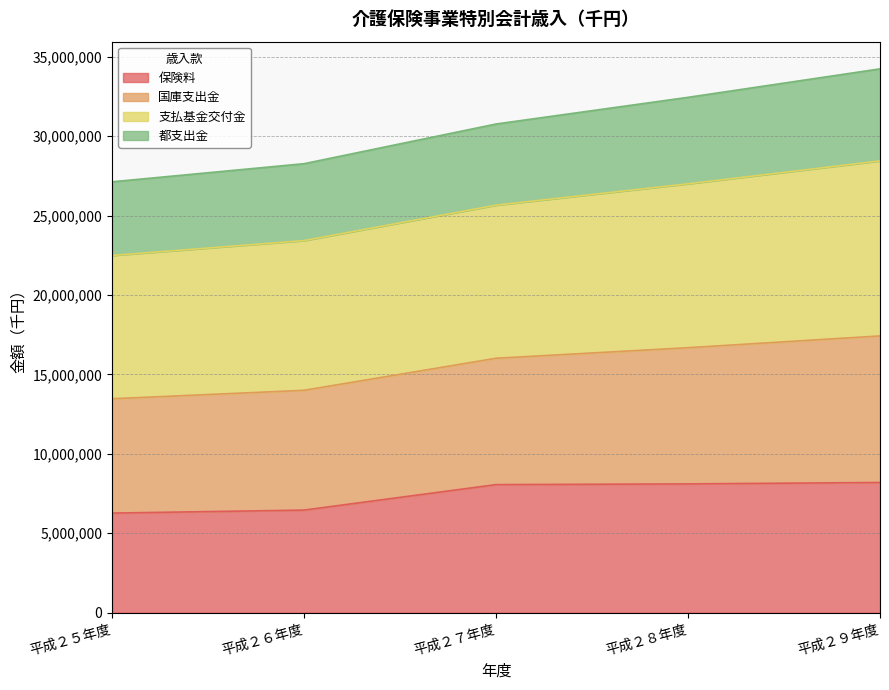

Which category has the highest value in the 都支出金 series?

平成２９年度